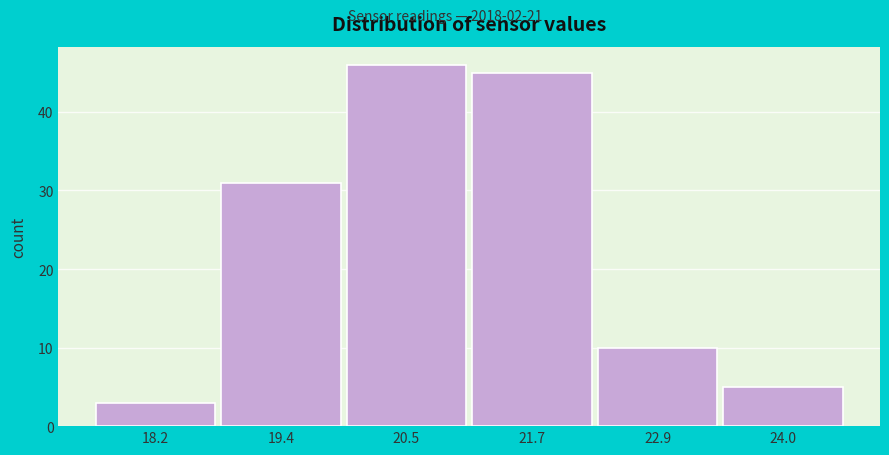

Reading left to right, list all the values displayed in this chart.

3	31	46	45	10	5